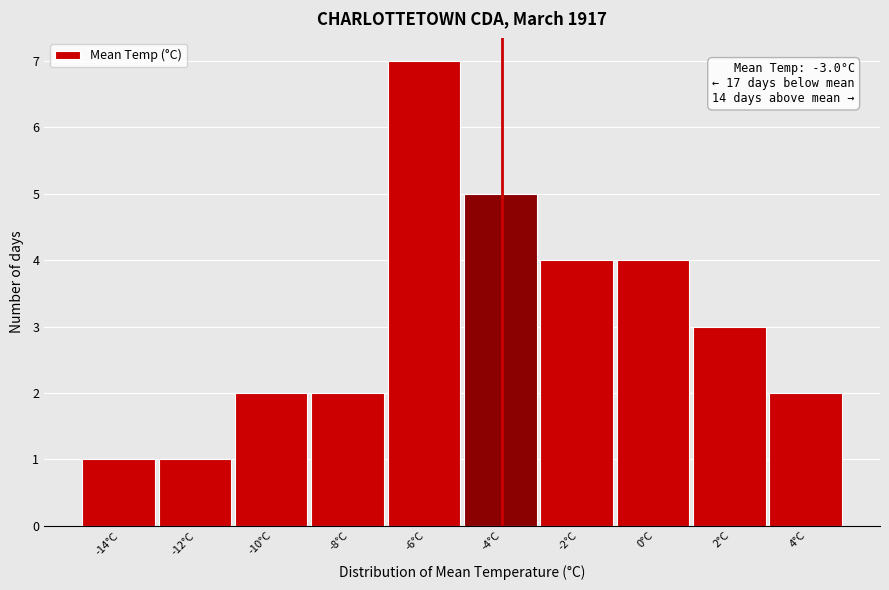

Reading right to left, list all the values displayed in this chart.

2	3	4	4	5	7	2	2	1	1